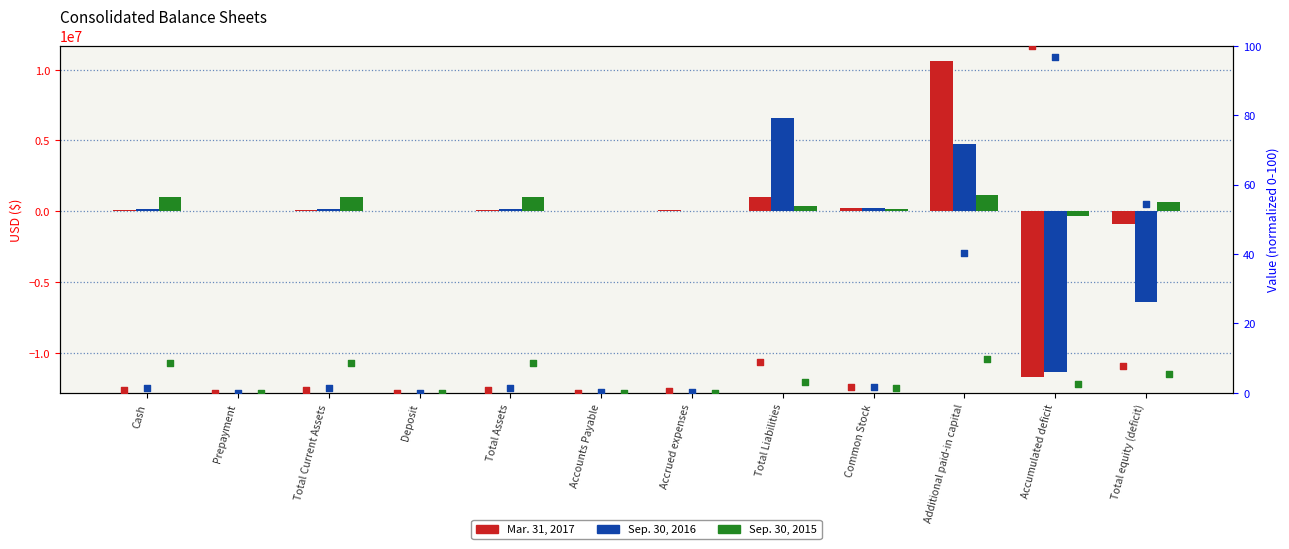

Which series has the largest total across all categories?

Sep. 30, 2015